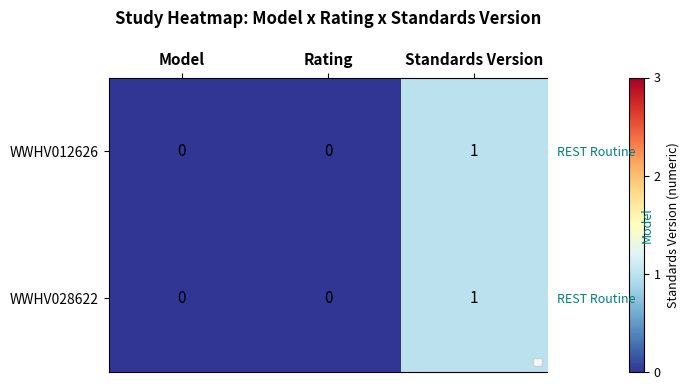

Count the WWHV028622 values in the range 0 to 1.

3